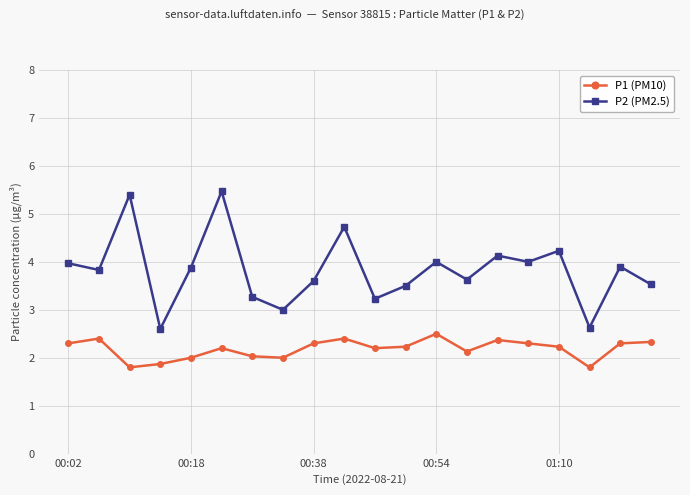

Reading left to right, extract all data points from this chart.

P1 (PM10): 2.3	2.4	1.8	1.9	2.0	2.2	2.0	2.0	2.3	2.4	2.2	2.2	2.5	2.1	2.4	2.3	2.2	1.8	2.3	2.3
P2 (PM2.5): 4.0	3.8	5.4	2.6	3.9	5.5	3.3	3.0	3.6	4.7	3.2	3.5	4.0	3.6	4.1	4.0	4.2	2.6	3.9	3.5